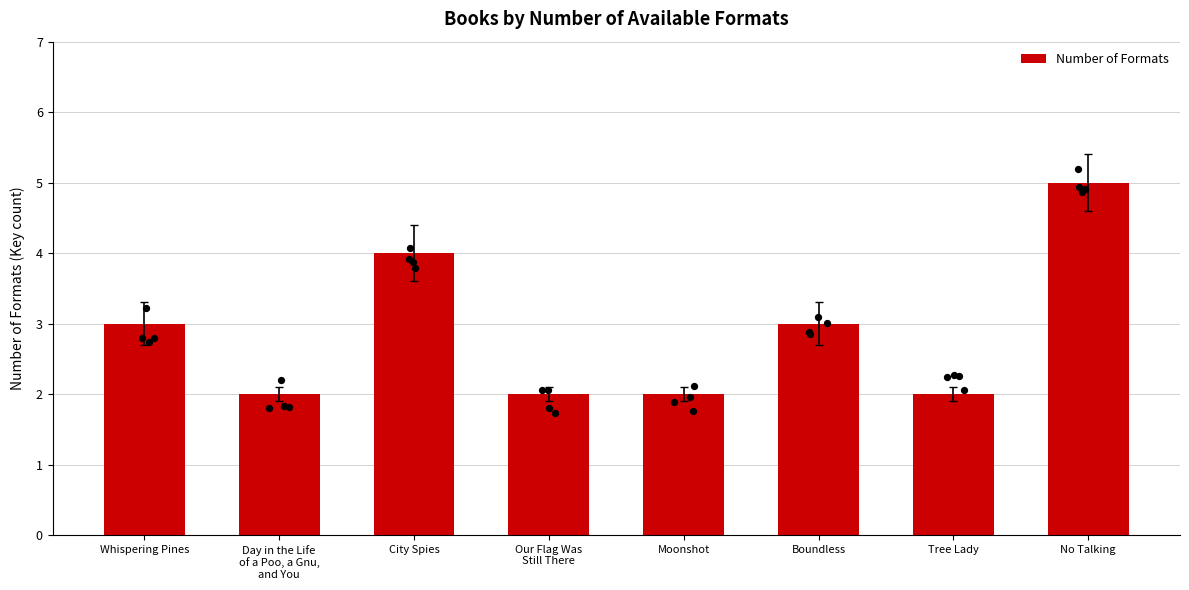

Approximately how many times larger is the value at Day in the Life
of a Poo, a Gnu,
and You compared to No Talking?

0.4